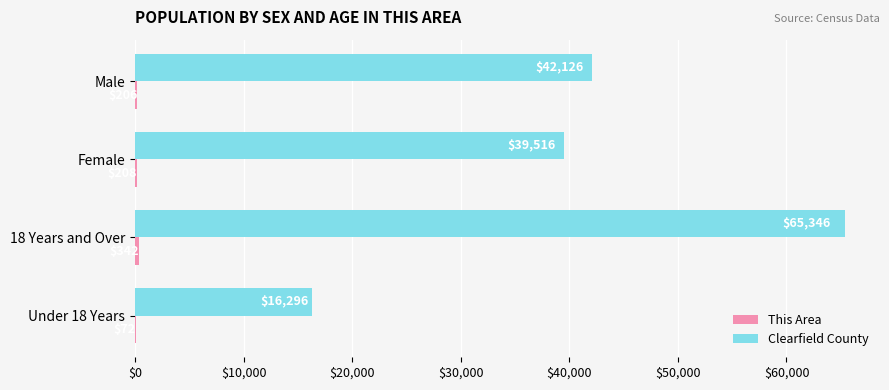

Which series has the largest total across all categories?

Clearfield County